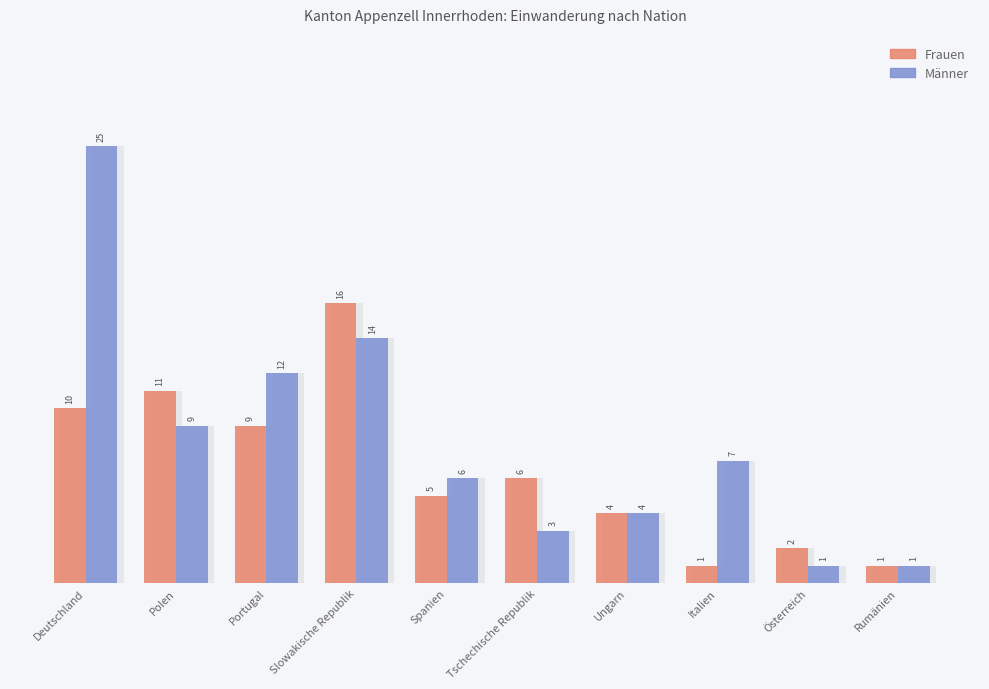

Is it true that Frauen equals 9 at Portugal?

True